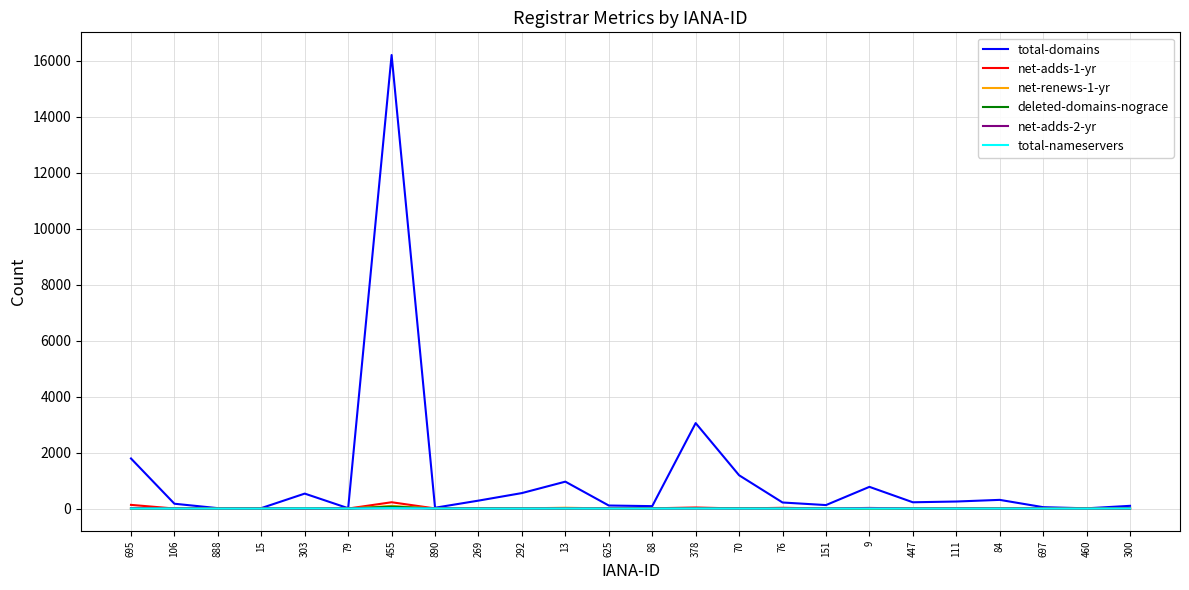

Count the number of data series in this chart.

6